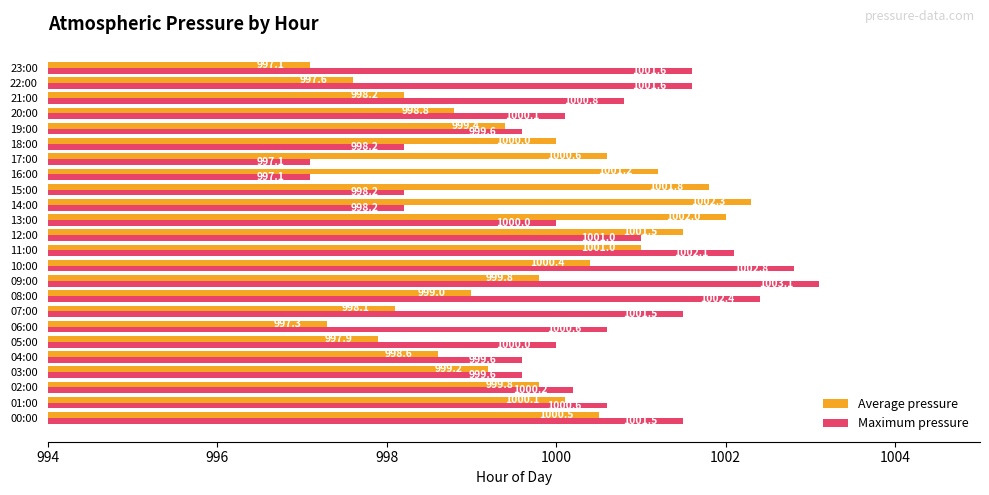

Which series has the largest total across all categories?

Maximum pressure